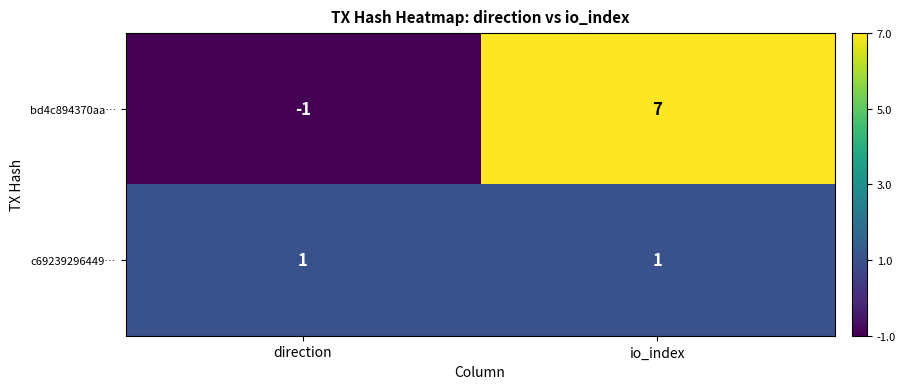

List the series in order of their overall mean, highest first.

bd4c894370aa…, c69239296449…